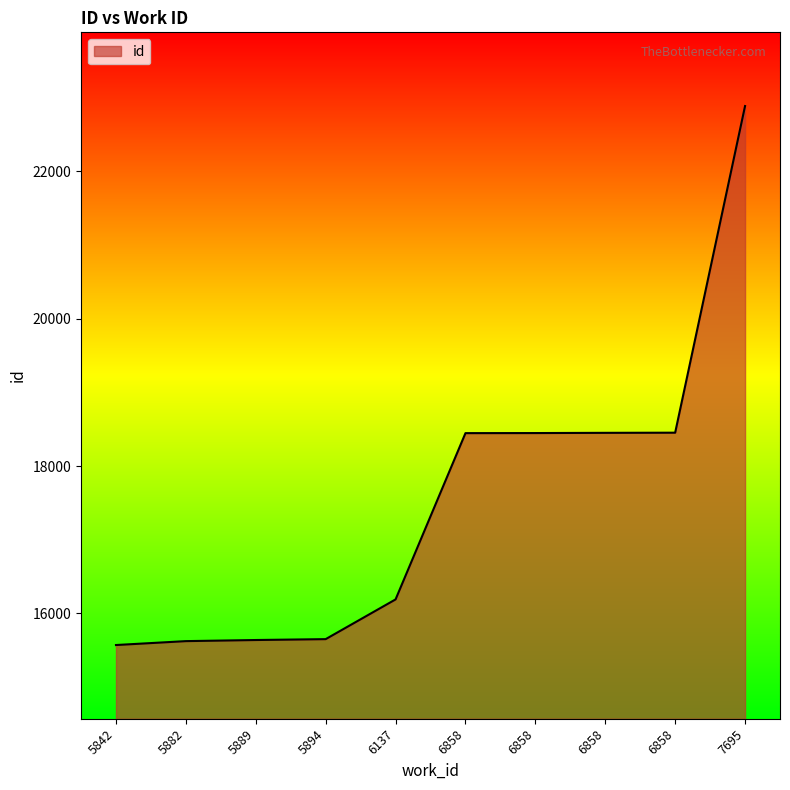

Reading left to right, transcribe all the data shown in this chart.

15571	15624	15639	15651	16190	18446	18447	18450	18452	22884